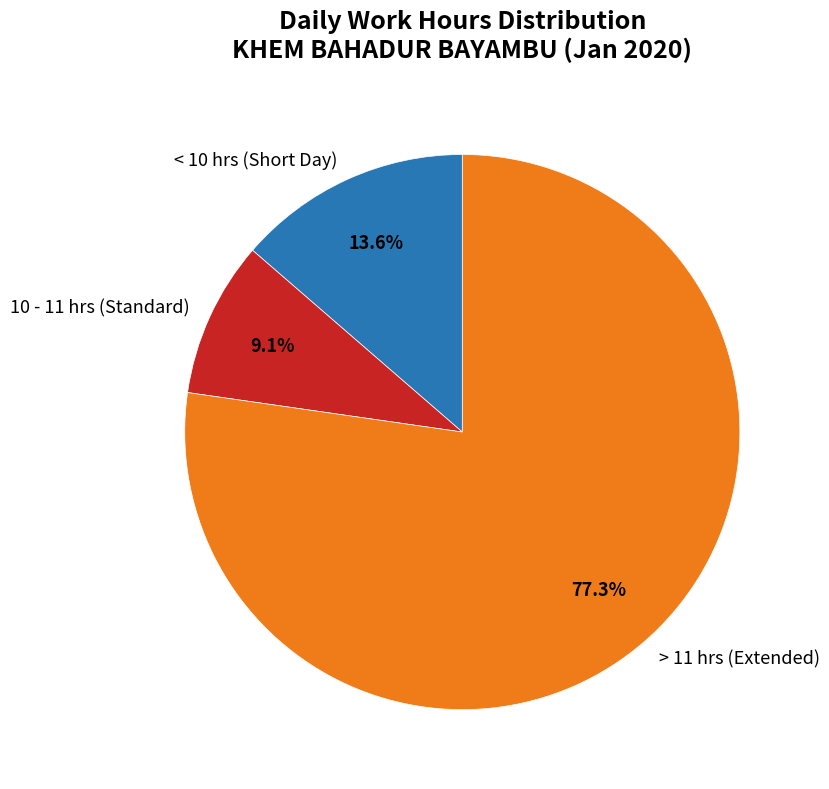

Rank the categories by value from highest to lowest.

> 11 hrs (Extended), < 10 hrs (Short Day), 10 - 11 hrs (Standard)